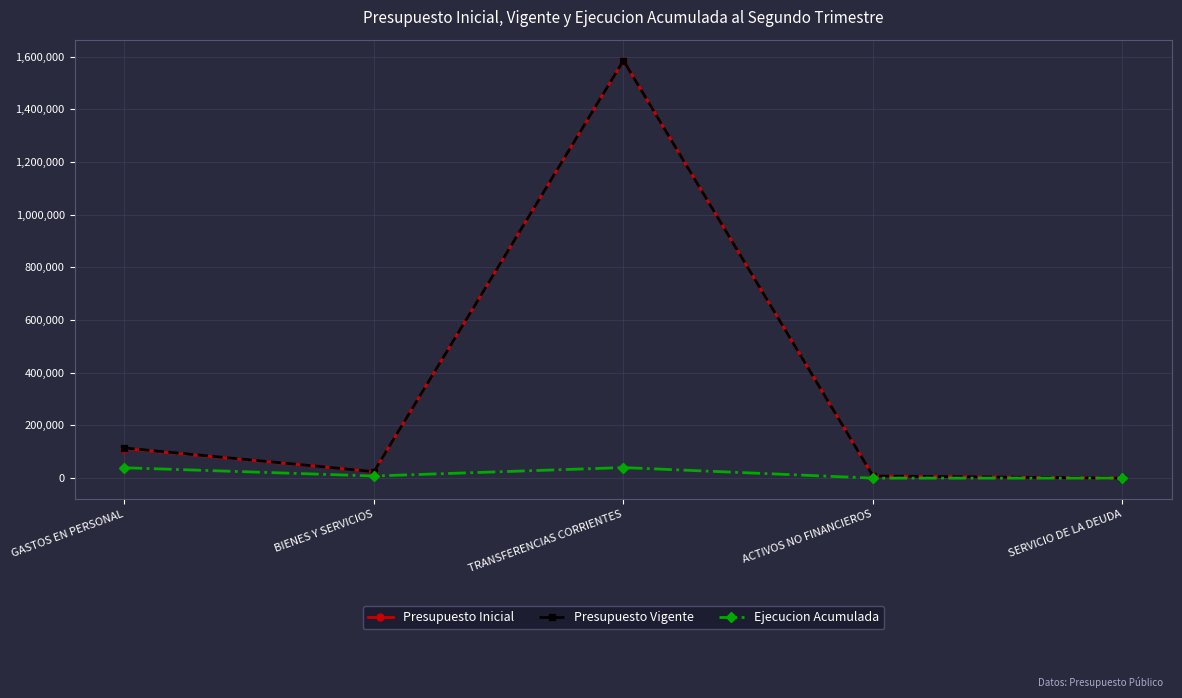

What is the difference between the highest and lowest values at TRANSFERENCIAS CORRIENTES?

1544660